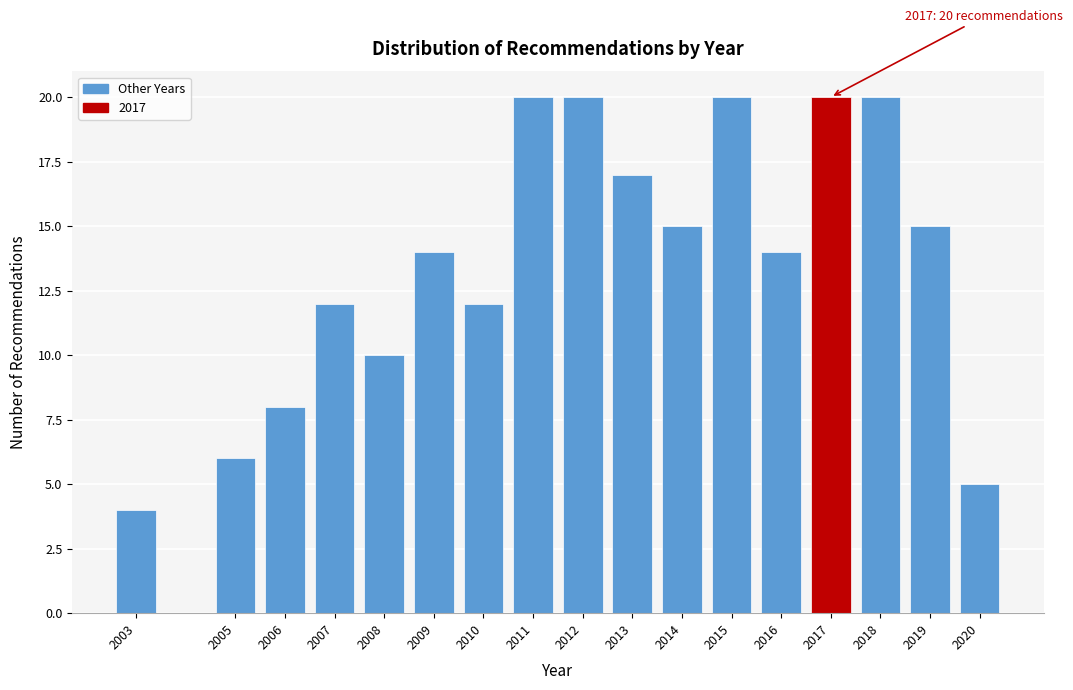

Reading left to right, transcribe all the data shown in this chart.

4	6	8	12	10	14	12	20	20	17	15	20	14	20	20	15	5